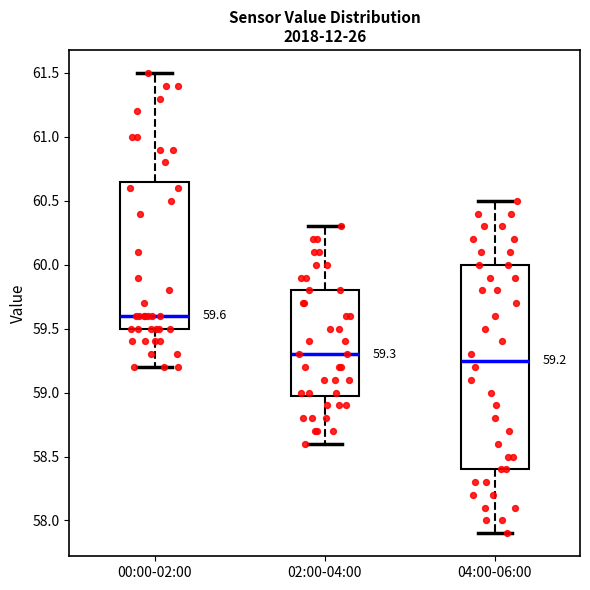

Which box is the tallest, from its lower edge to its upper edge?

04:00-06:00